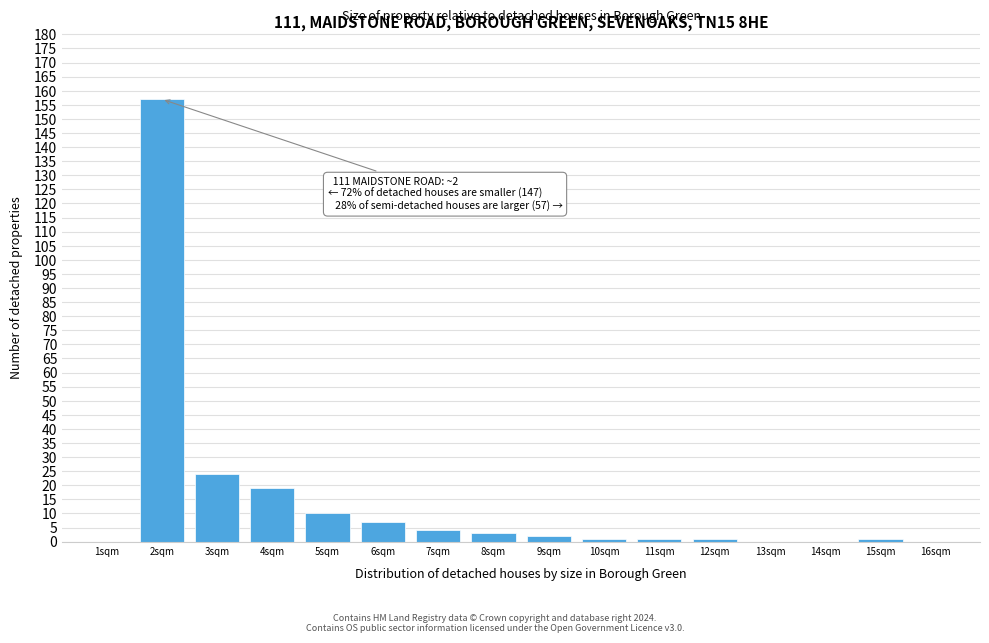

Over which range of the x-axis is the bar tallest?

1.5 to 2.5